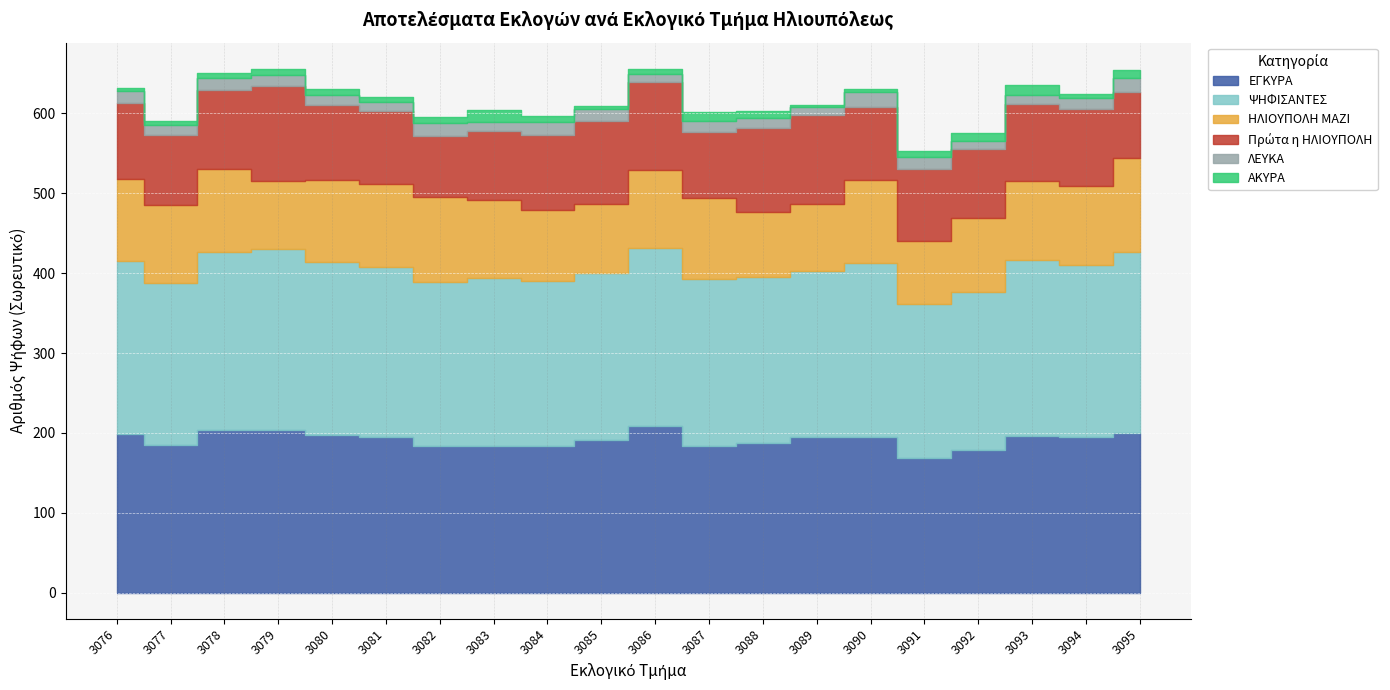

The value of ΛΕΥΚΑ at 3083 is 17. True or false?

False